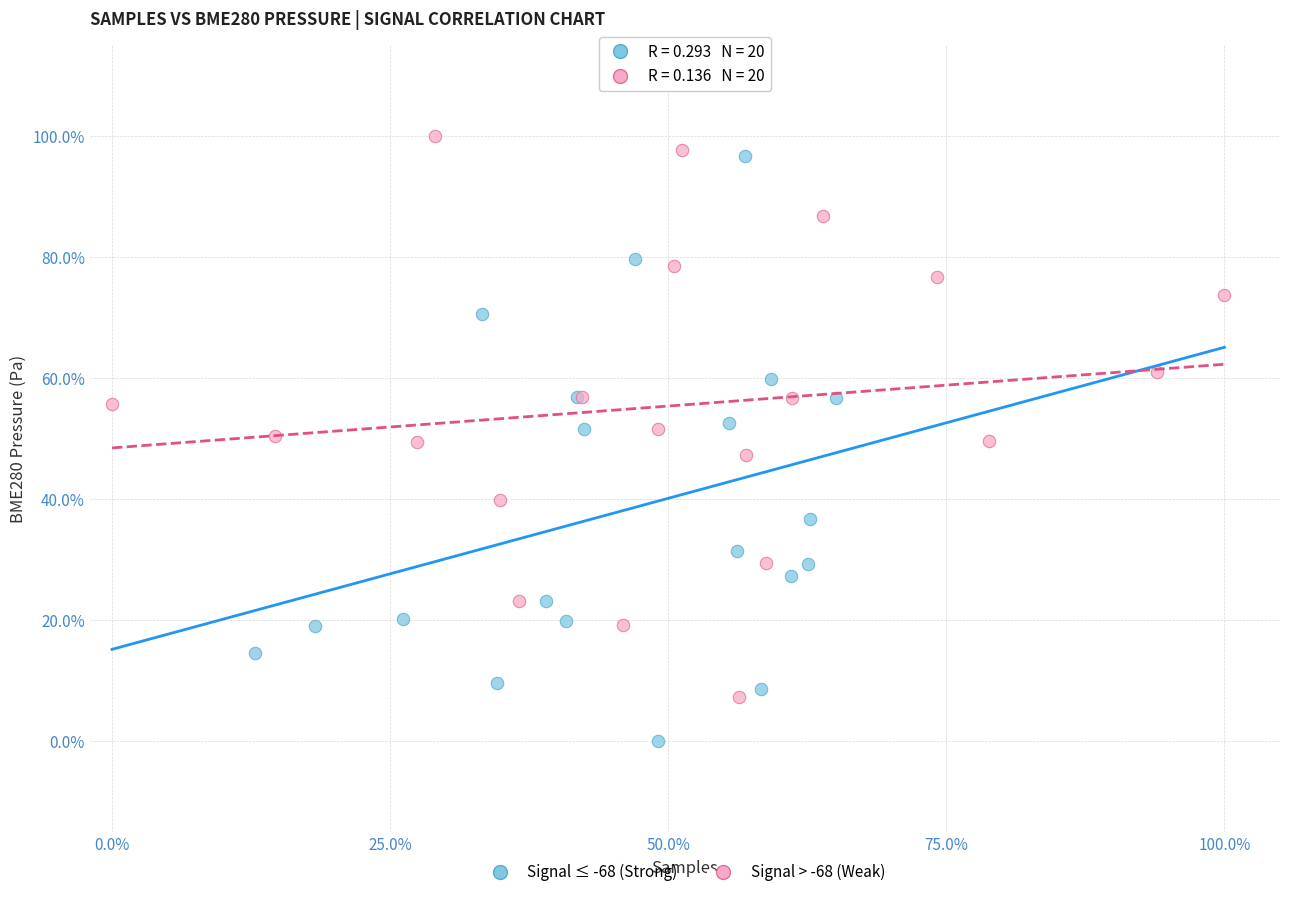

What are all the series names shown in the legend?

Signal ≤ -68 (Strong), Signal > -68 (Weak)